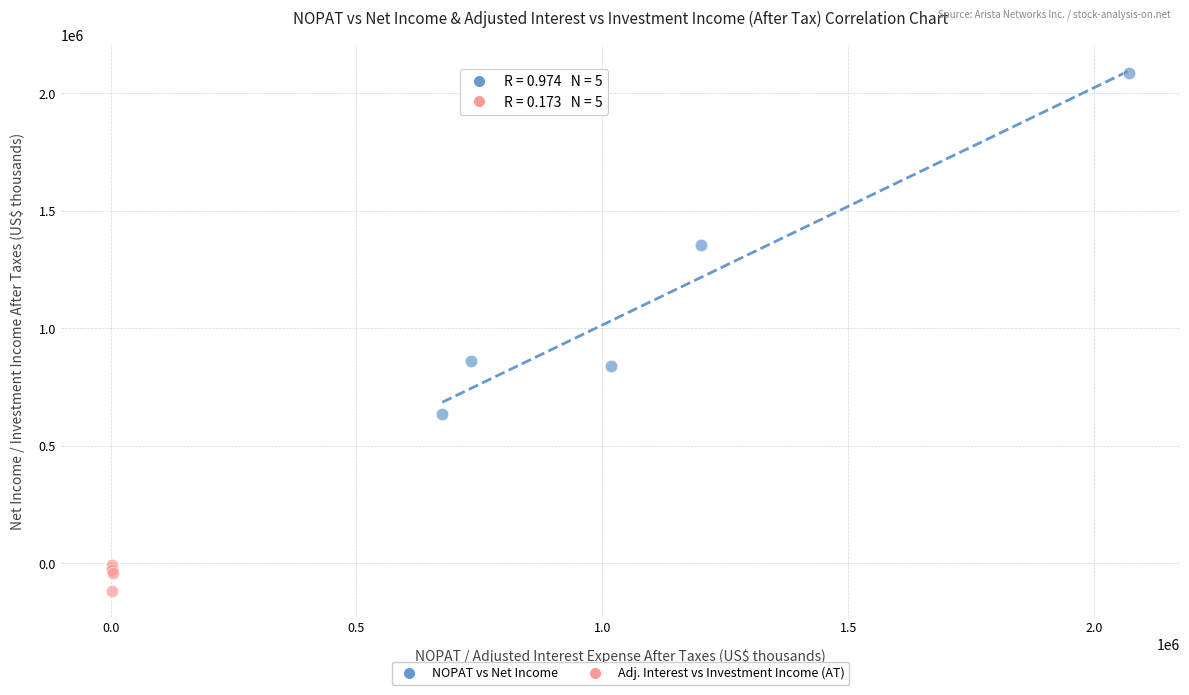

Which series contains the lowest Y value?

Adj. Interest vs Investment Income (AT)